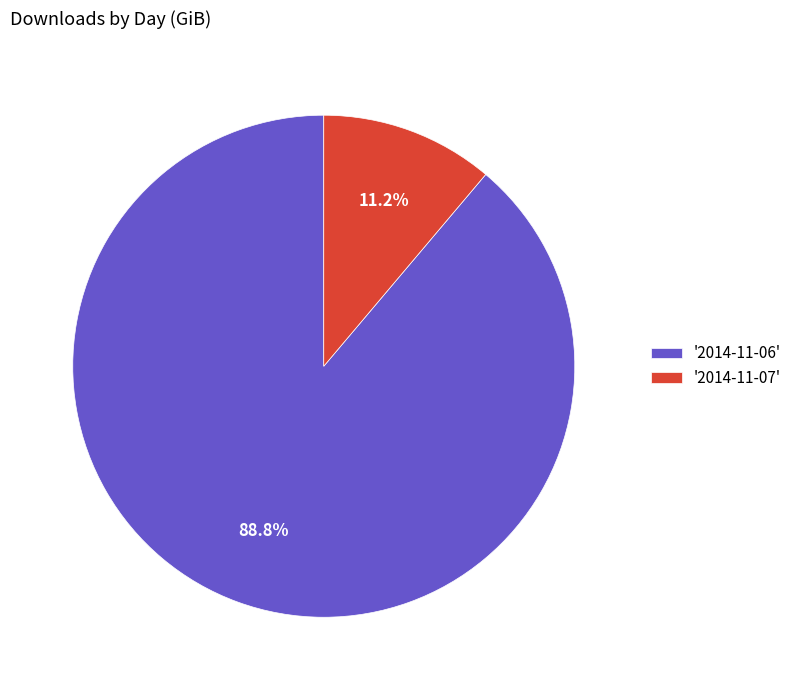

Is there any slice that represents more than half of the pie?

Yes